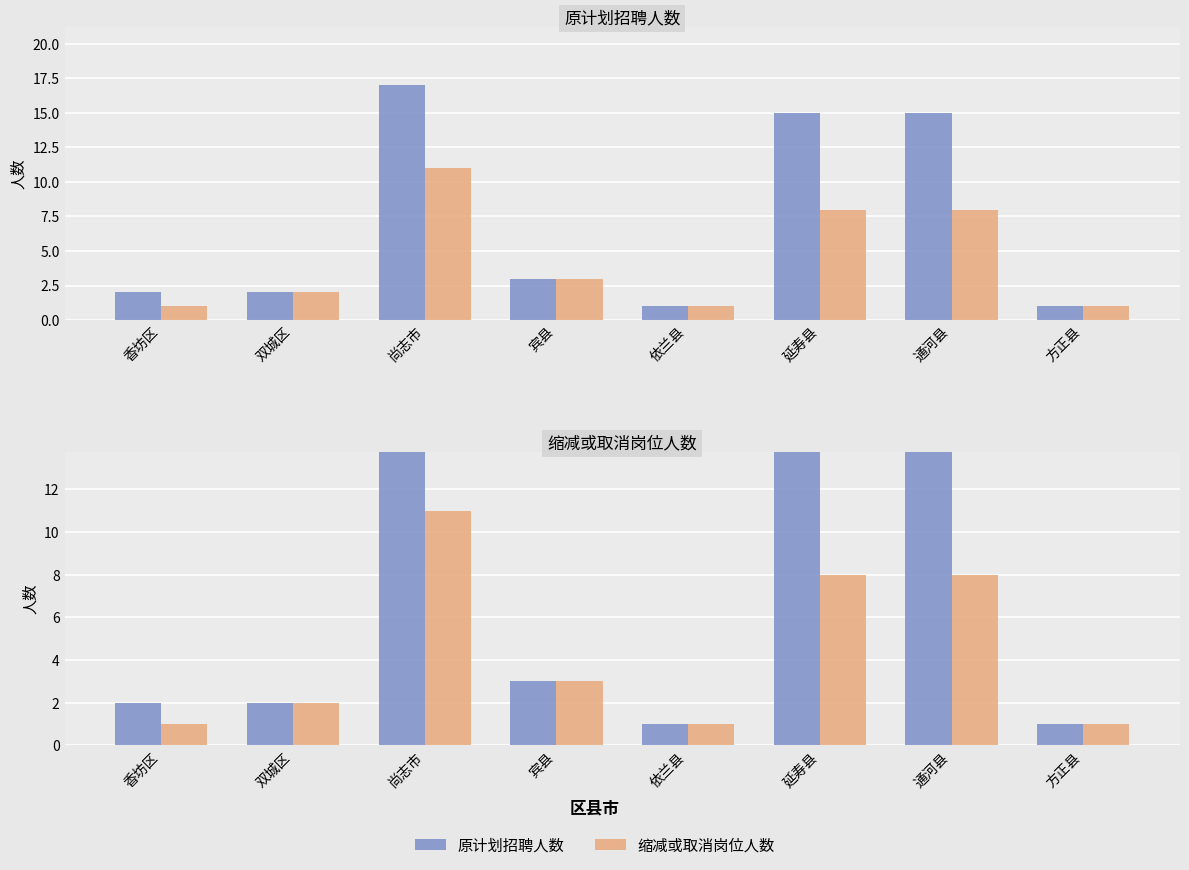

Reading right to left, list all the values displayed in this chart.

原计划招聘人数: 方正县=1	通河县=15	延寿县=15	依兰县=1	宾县=3	尚志市=17	双城区=2	香坊区=2
缩减或取消岗位人数: 方正县=1	通河县=8	延寿县=8	依兰县=1	宾县=3	尚志市=11	双城区=2	香坊区=1